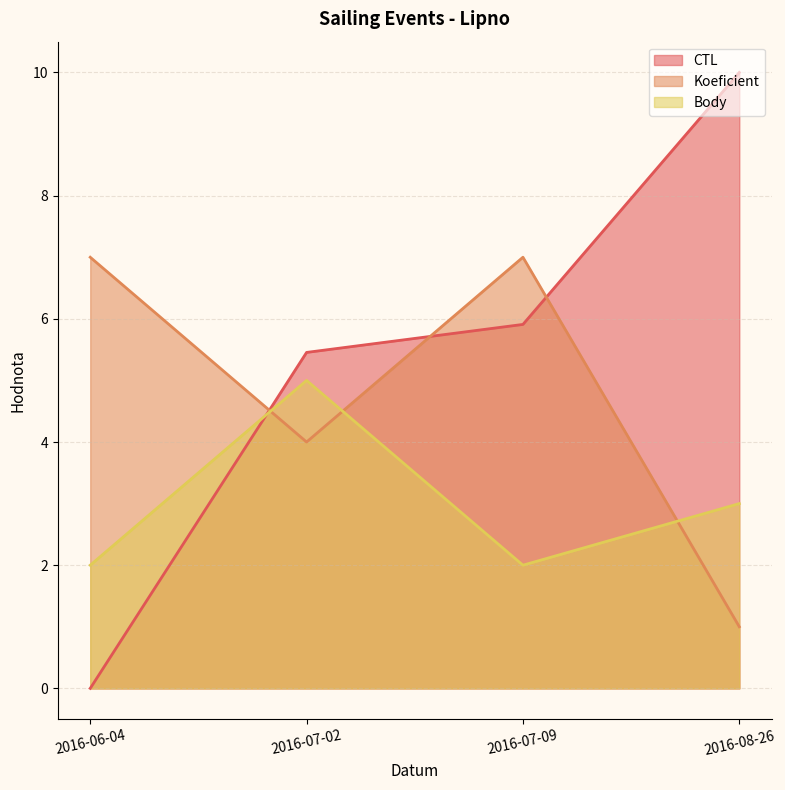

How many data points in Body are above 3?

1